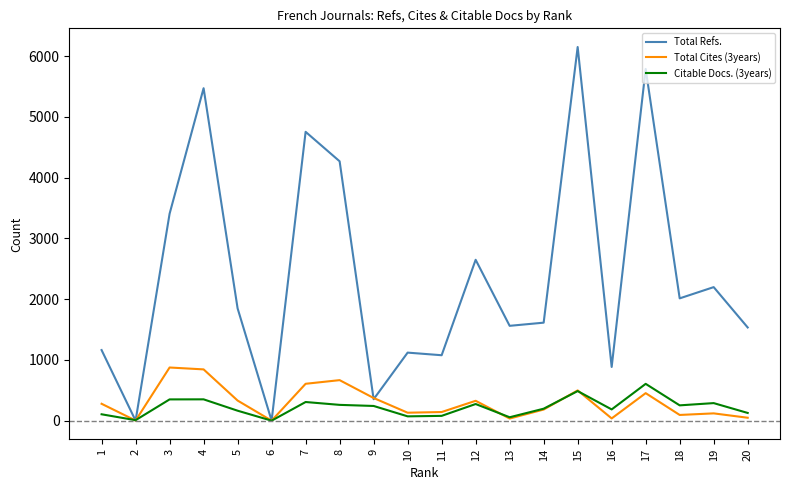

How many values in the Total Cites (3years) series are below 278?

10